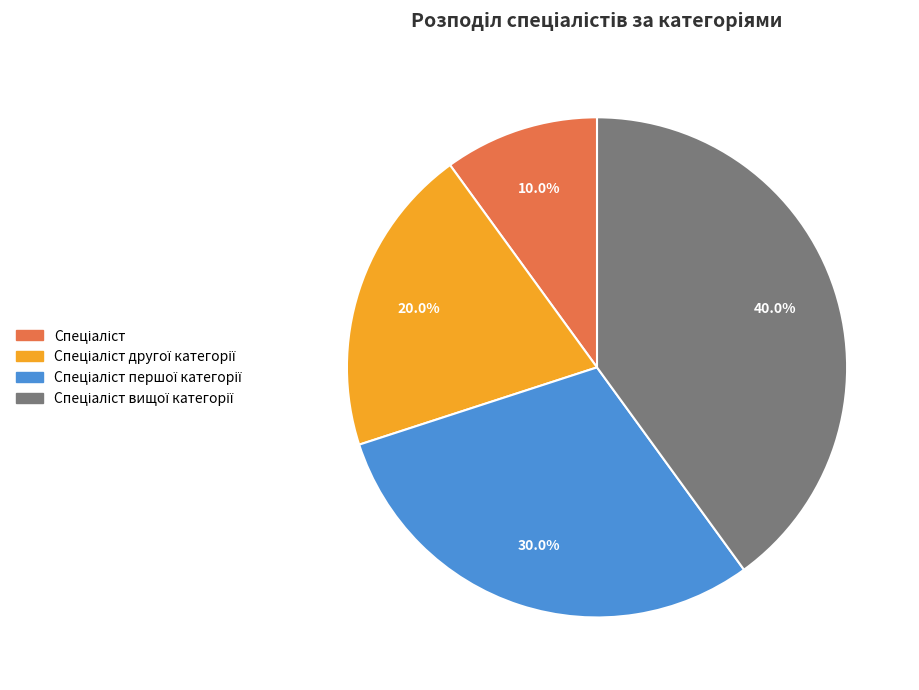

Is there any slice that represents more than half of the pie?

No